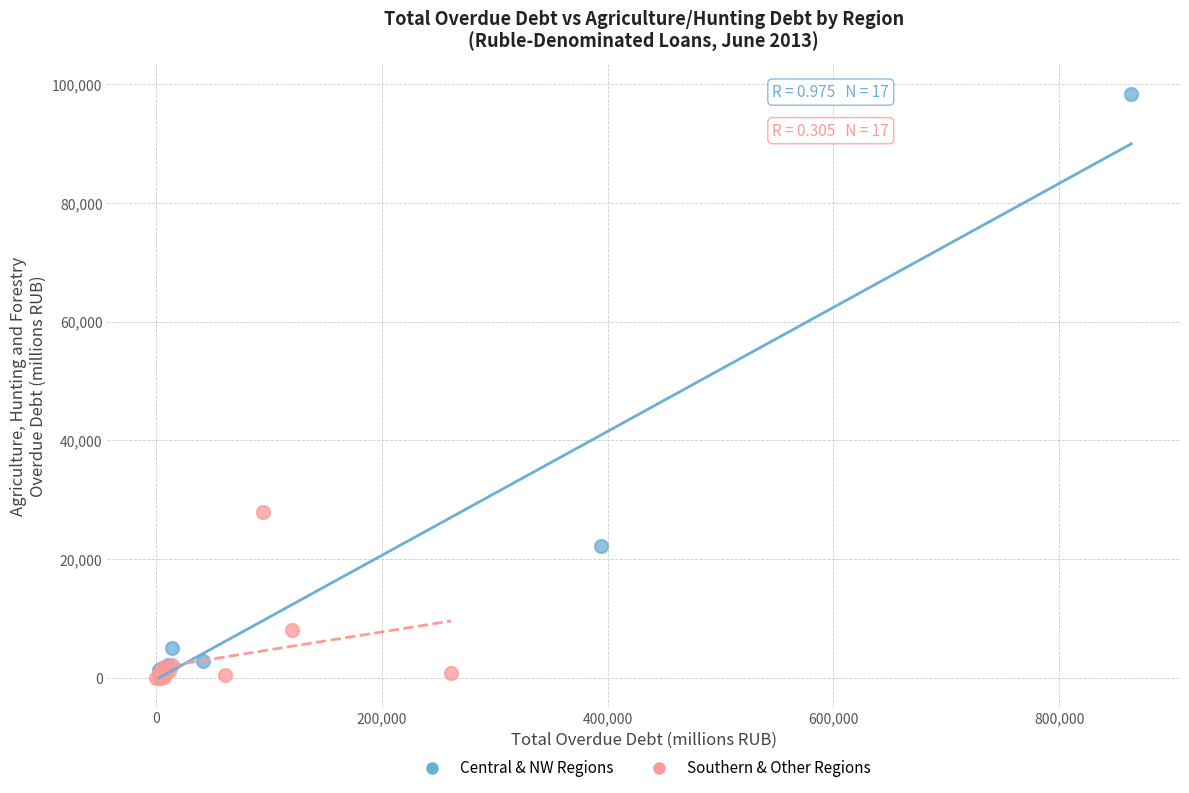

Which series contains the highest Y value?

Central & NW Regions